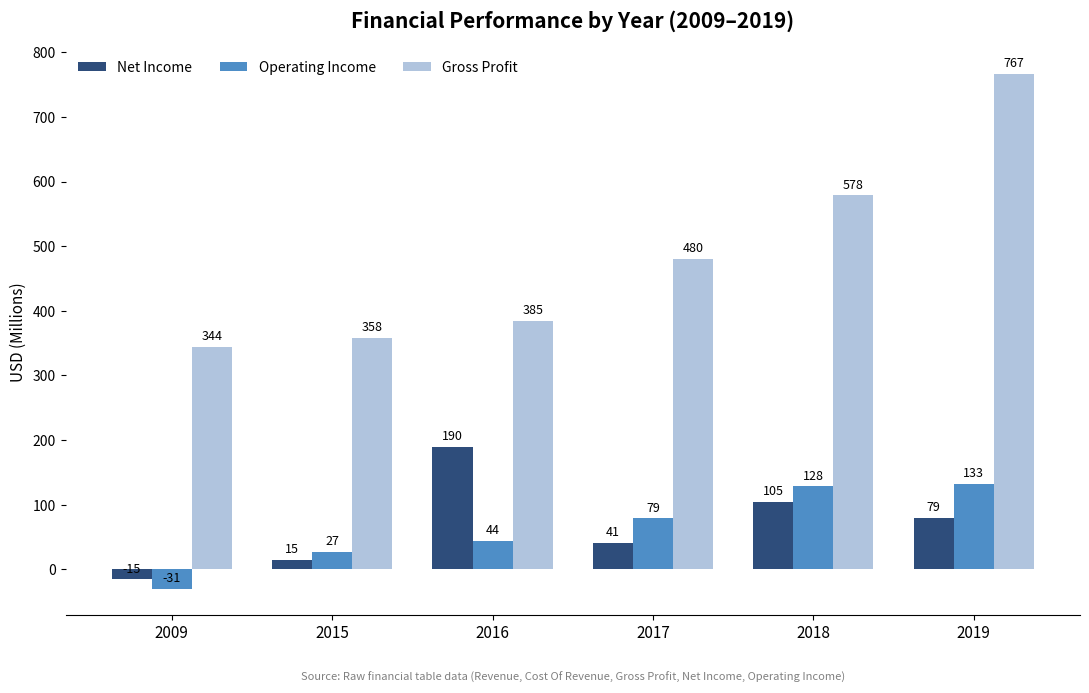

Is the value of Net Income at 2017 greater than the value of Operating Income at 2009?

Yes